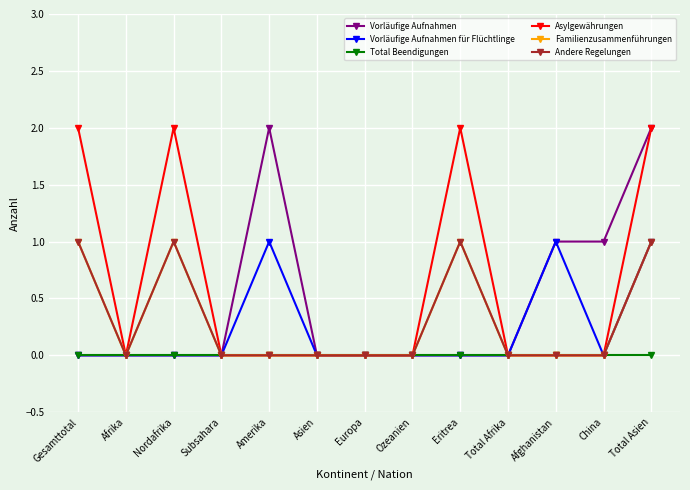

True or false: Vorläufige Aufnahmen für Flüchtlinge has more than 1 interior local peaks.

True